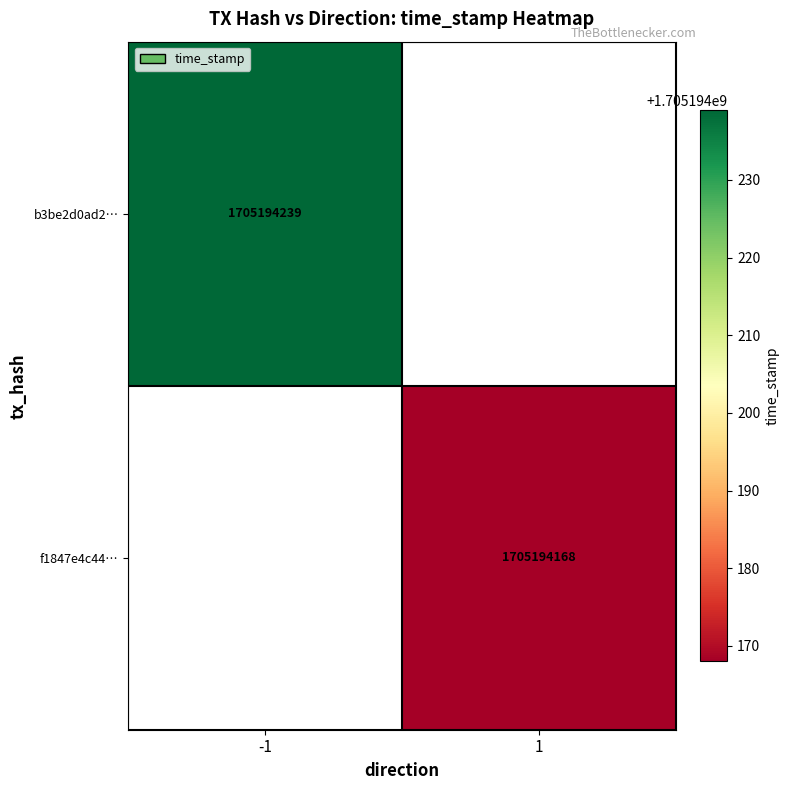

What is the highest value of the b3be2d0ad2e9e0497ba22a185ad5d483df4ccfd series?

1705194239